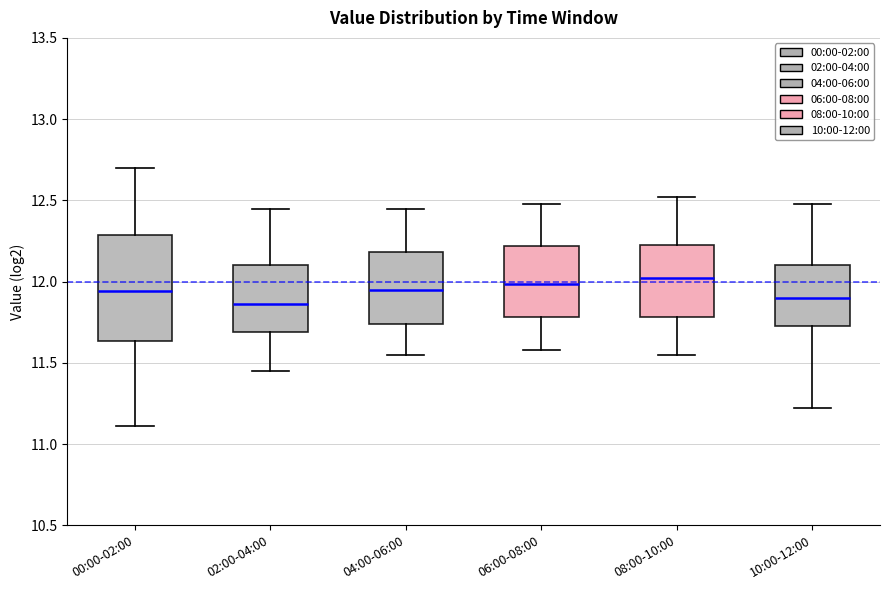

Reading left to right, transcribe this box plot: for each box, give where its median line is, the range the box spans, and where its two whiskers end, as read against the y-axis. The values are not printed on the chart, so give them approximately, as read against the axis.

00:00-02:00: median 11.95, box 11.65 to 12.30, whiskers 11.10 to 12.70
02:00-04:00: median 11.85, box 11.70 to 12.10, whiskers 11.45 to 12.45
04:00-06:00: median 11.95, box 11.75 to 12.20, whiskers 11.55 to 12.45
06:00-08:00: median 12.00, box 11.80 to 12.20, whiskers 11.60 to 12.50
08:00-10:00: median 12.00, box 11.80 to 12.25, whiskers 11.55 to 12.50
10:00-12:00: median 11.90, box 11.75 to 12.10, whiskers 11.20 to 12.50